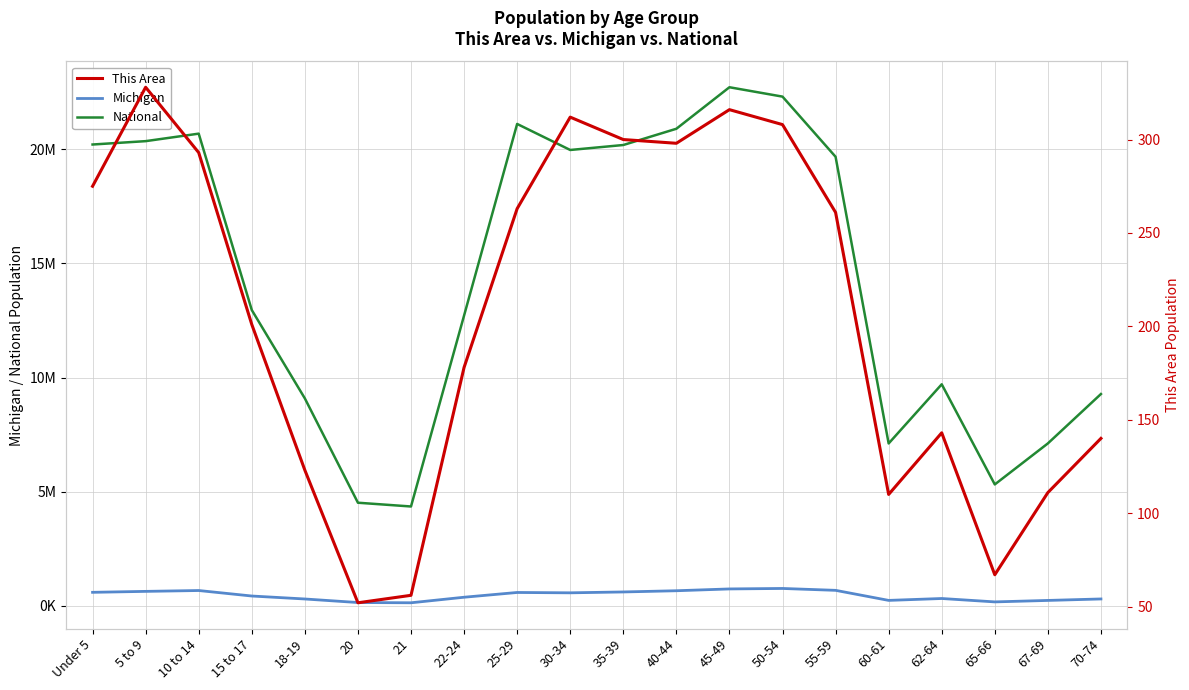

The Michigan series shows 533974 at 70-74. True or false?

False